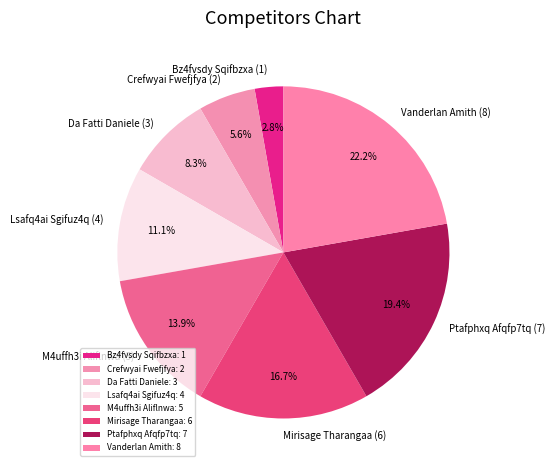

How many slices are in this pie chart?

8